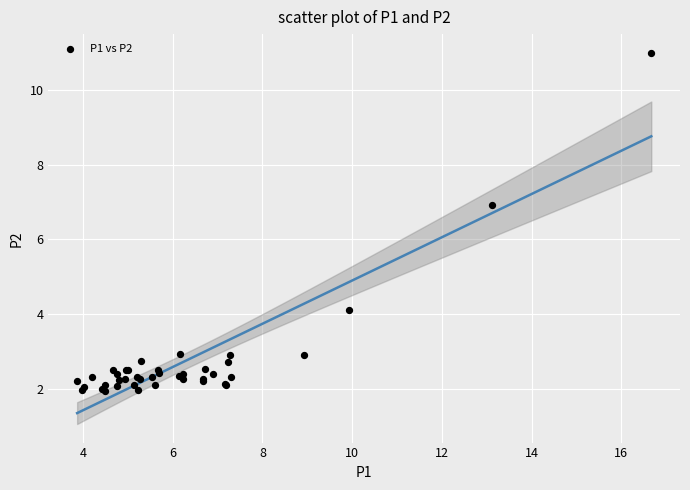

What Y value in the scatter plot is closest to 6?

6.9